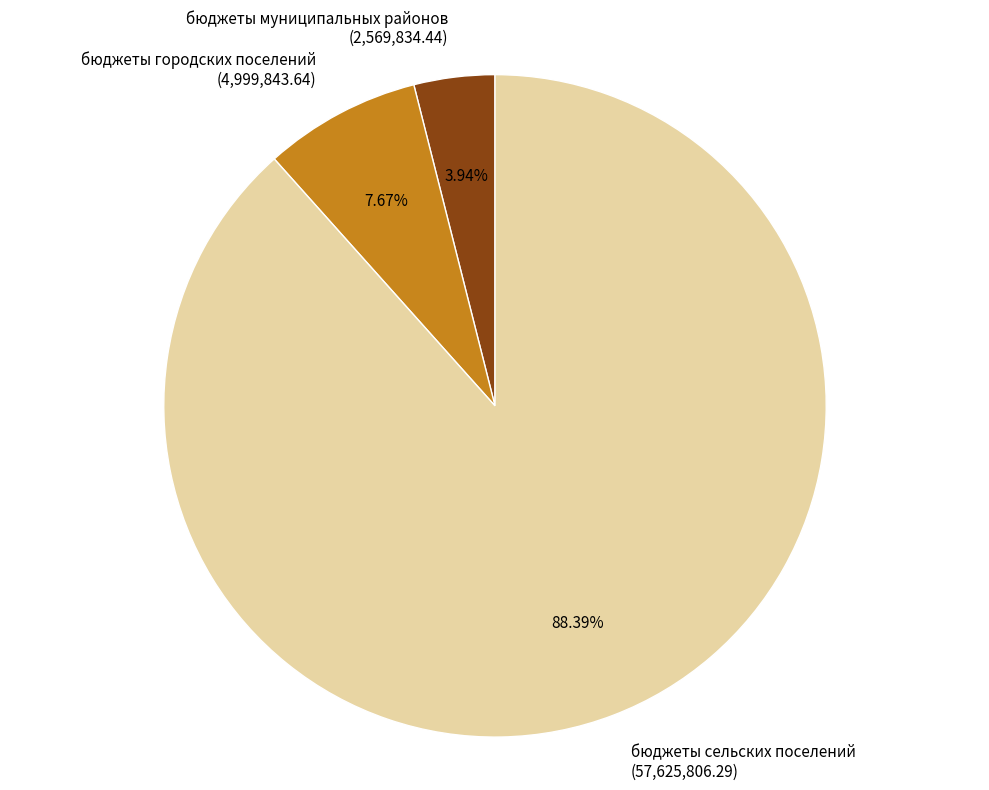

To the nearest percent, what portion does бюджеты сельских поселений represent?

88%